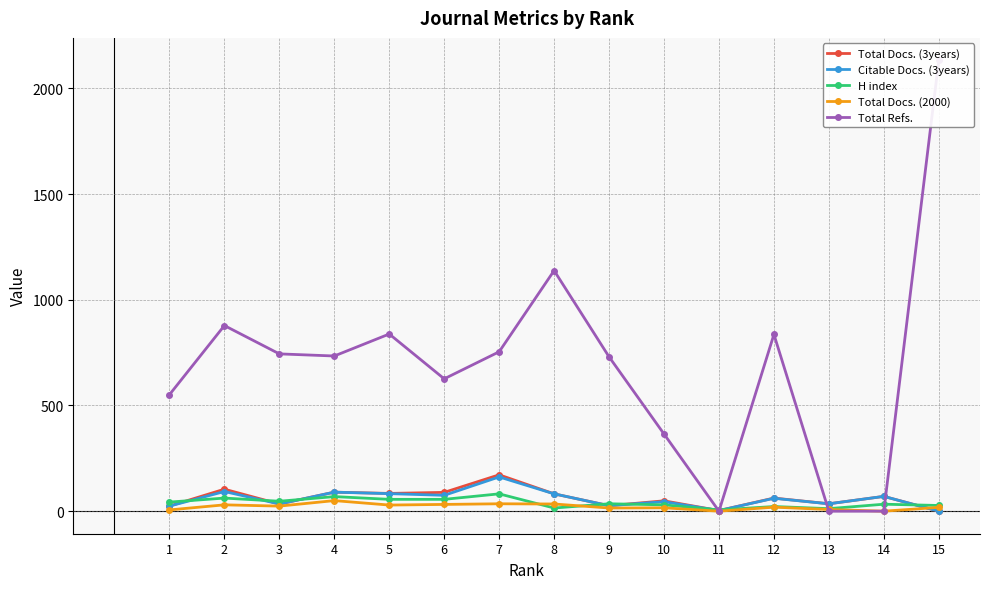

Which label corresponds to the largest value in the chart?

15